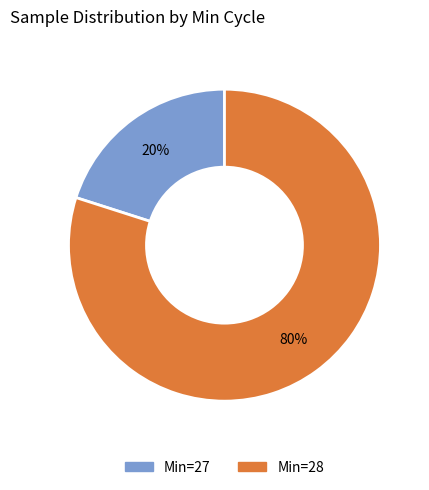

To the nearest percent, what is the average slice percentage?

50%